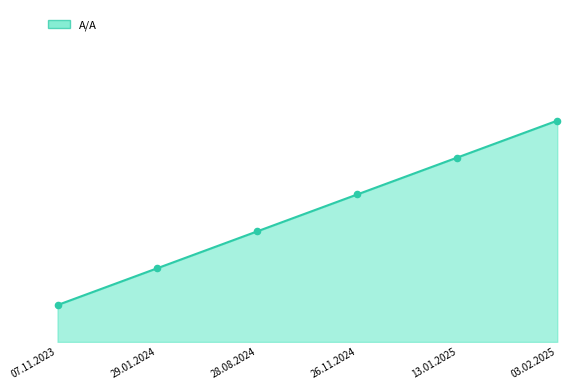

Which has a higher value, 29.01.2024 or 26.11.2024?

26.11.2024